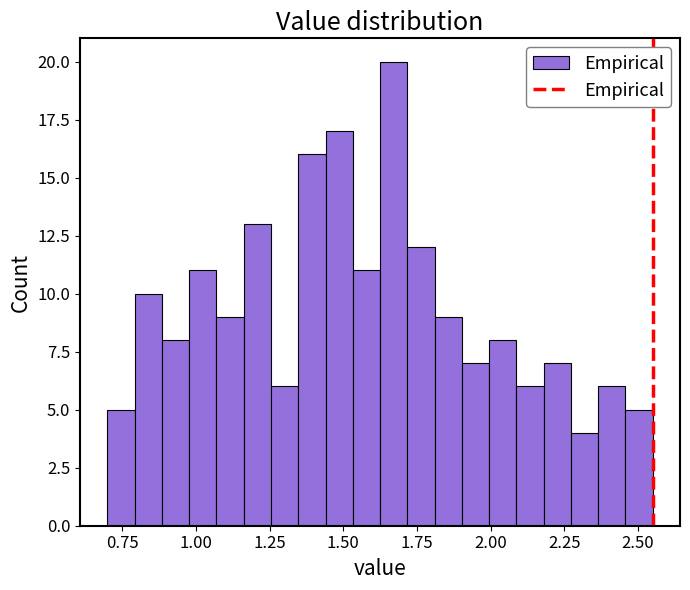

Read against the x-axis, roughly where is the centre of the tallest bar?

1.65